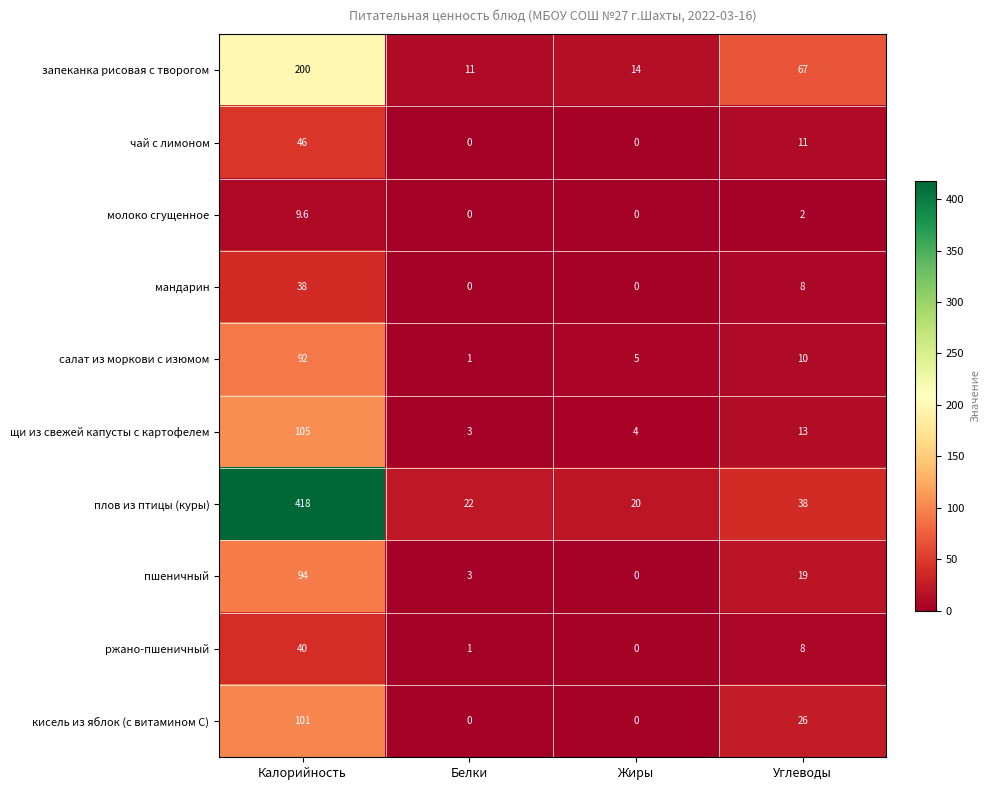

What is the difference between the highest and lowest values at Белки?

22.0